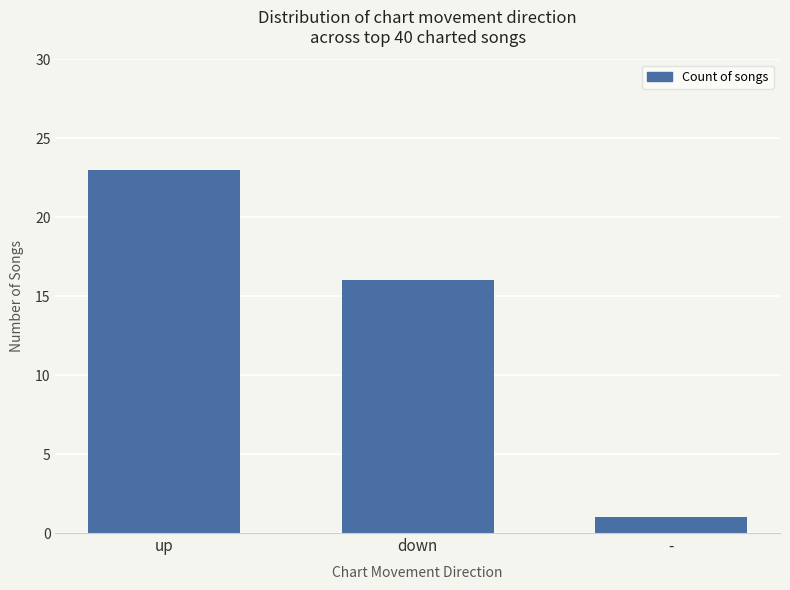

What is the sum of all values?

40